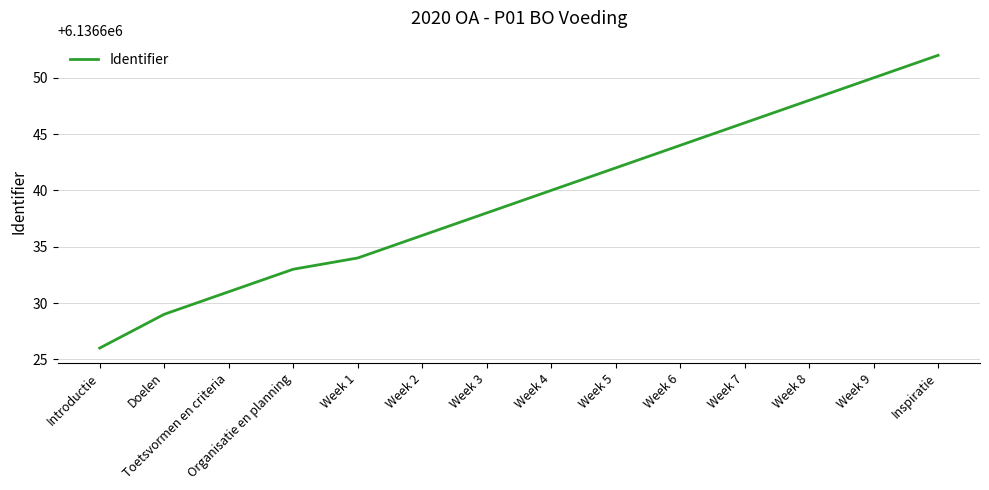

What is the sum of all values?

85912949